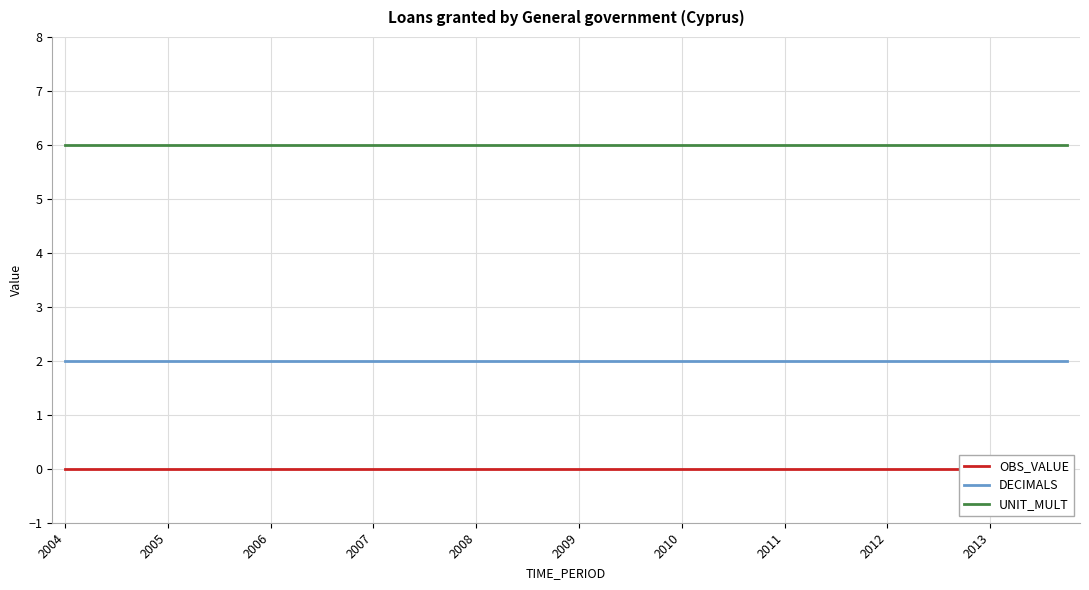

True or false: UNIT_MULT and DECIMALS cross at least once.

False